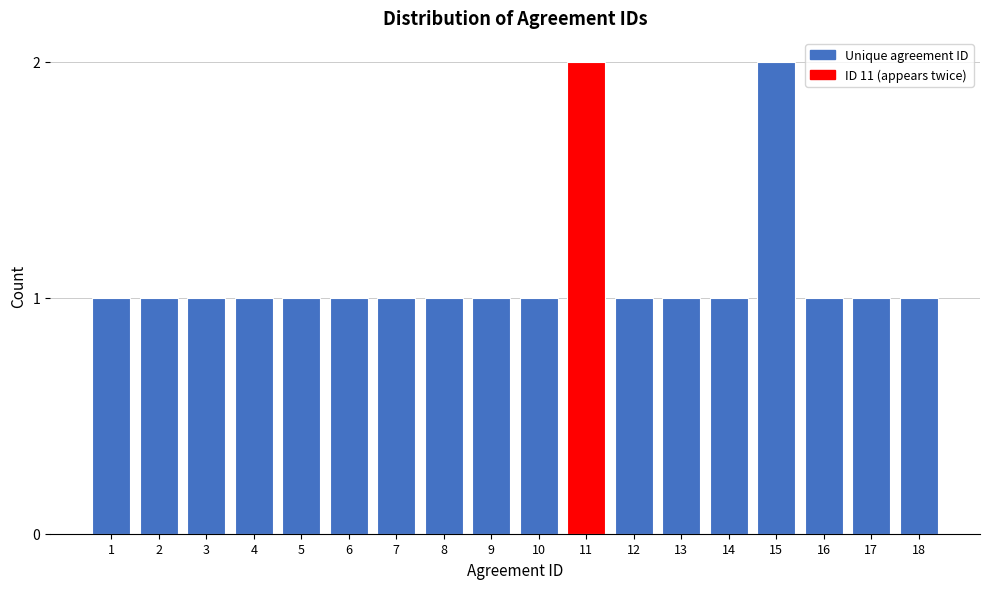

Reading right to left, transcribe all the data shown in this chart.

1	1	1	2	1	1	1	2	1	1	1	1	1	1	1	1	1	1